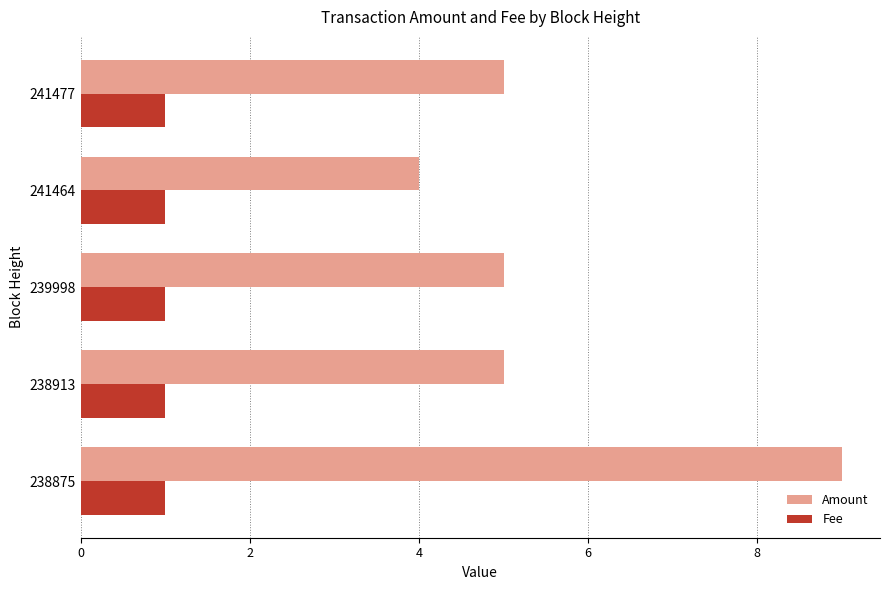

Which series has the widest spread of values?

Amount